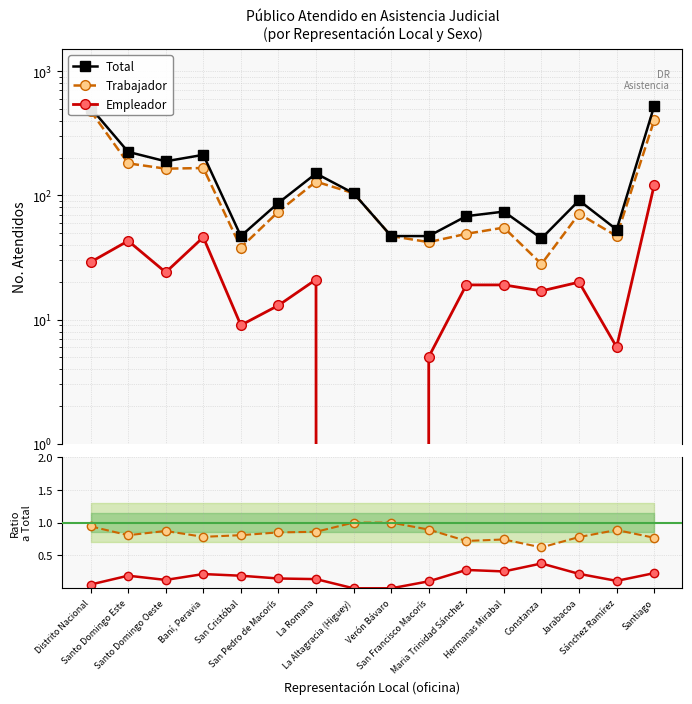

Which category has the highest value across all series?

Santiago